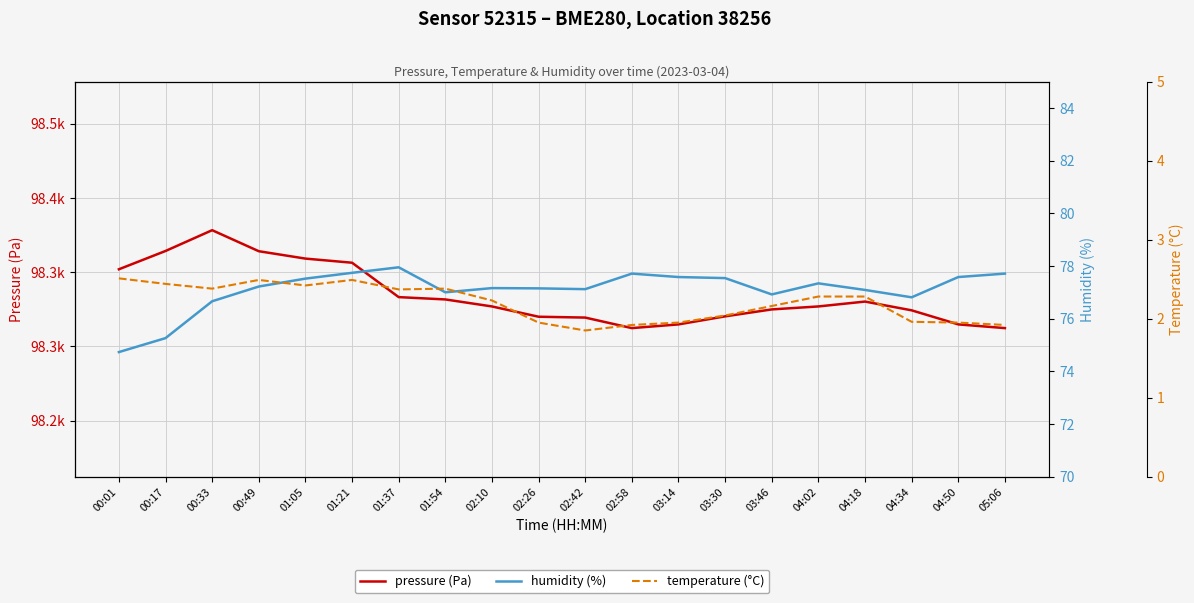

How many series are shown in this chart?

3